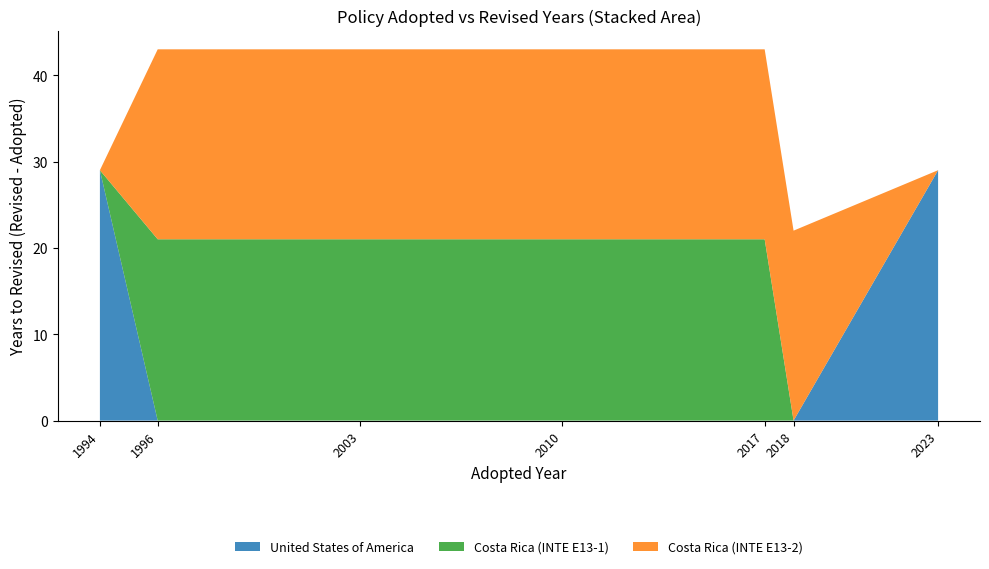

The value of United States of America at 2017 is -19. True or false?

False